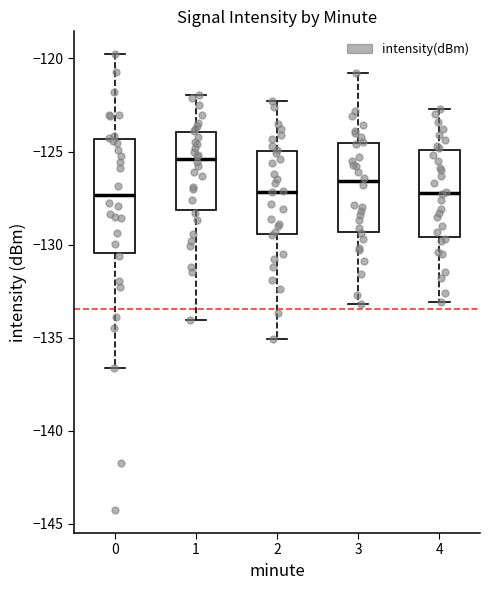

Where does the median line of the box at x = 2 sit on the y-axis? The values are not printed on the chart, so give them approximately, as read against the axis.

-127.0